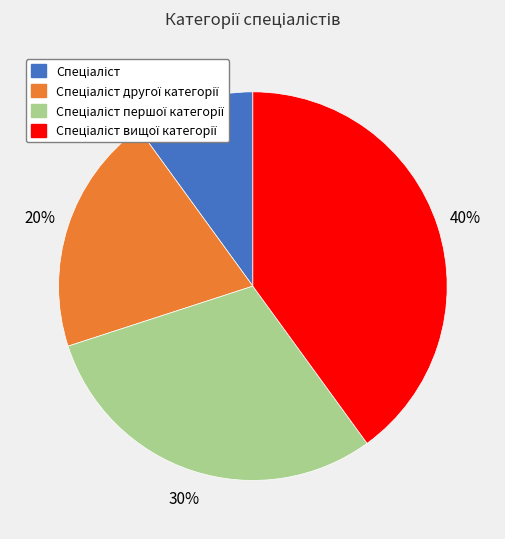

To the nearest percent, what is the difference between the largest and smallest slice percentages?

30%